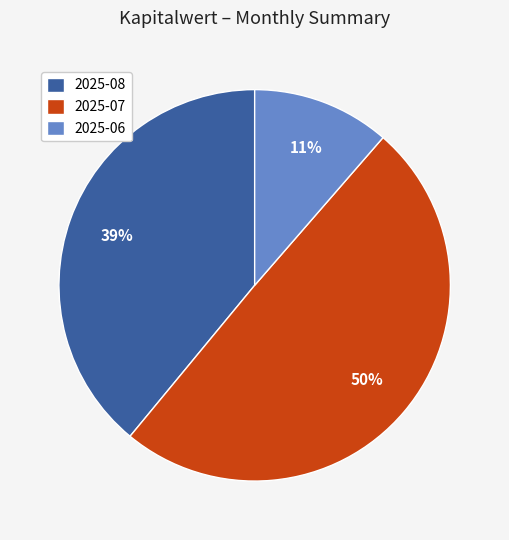

Is there a majority slice in this chart?

No